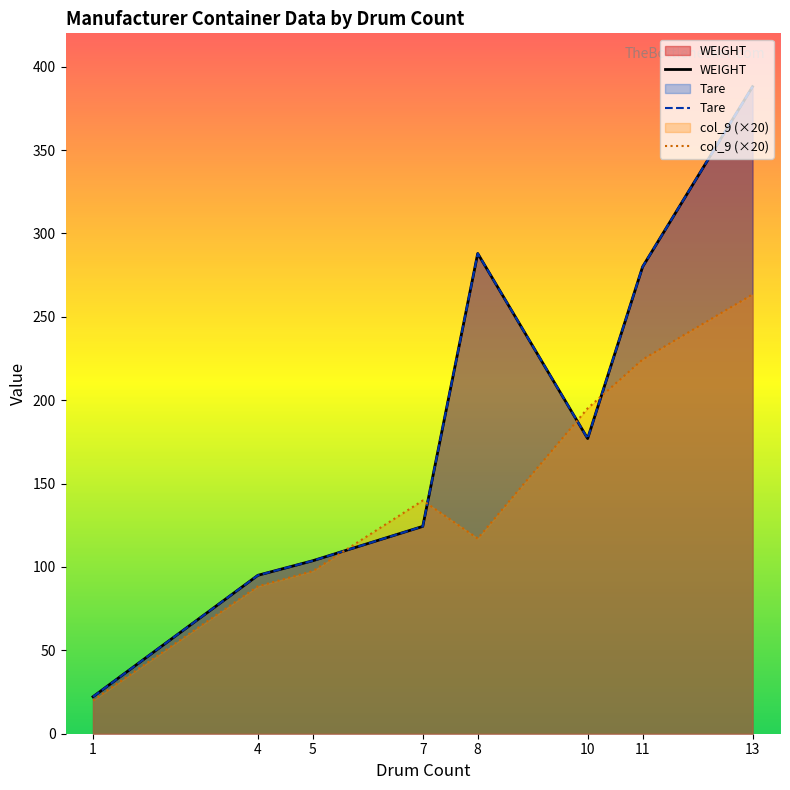

At which label does col_9 (×20) reach its minimum?

1